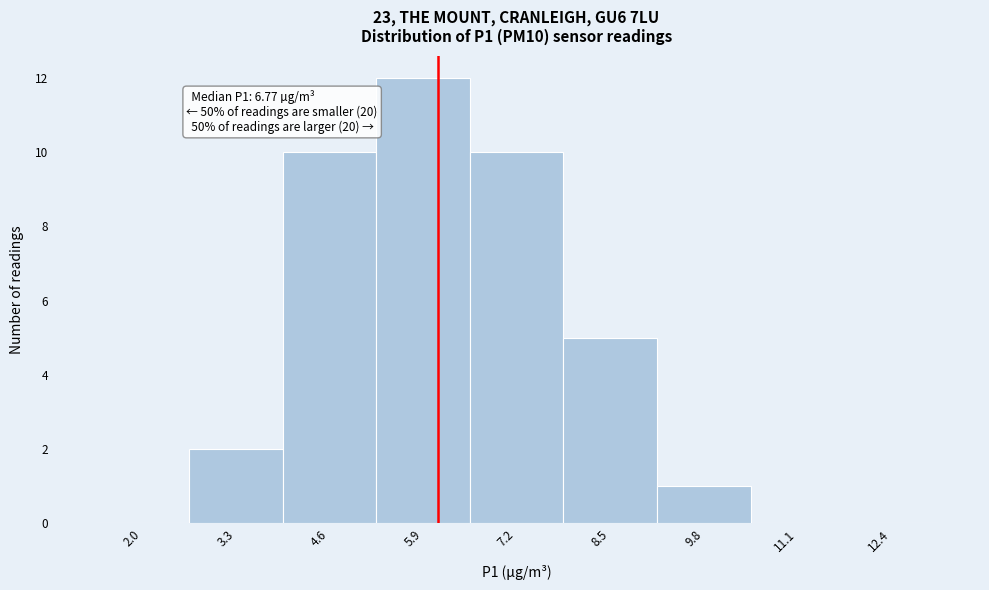

Reading left to right, extract all data points from this chart.

2.0=0	3.3=2	4.6=10	5.9=12	7.2=10	8.5=5	9.8=1	11.1=0	12.4=0